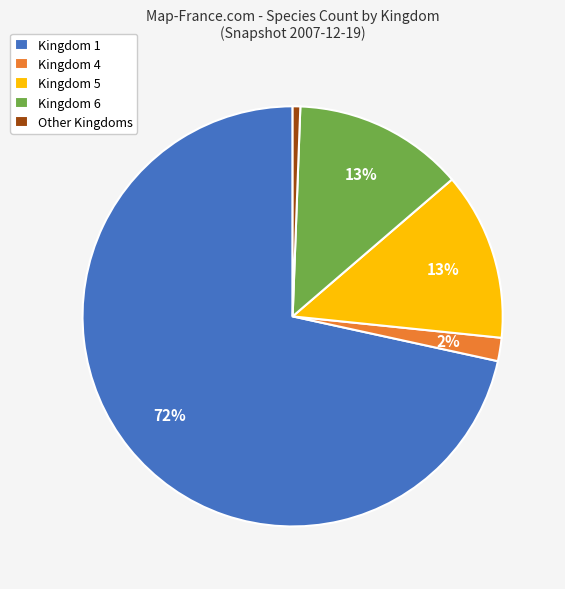

Between Other Kingdoms and Kingdom 5, which is larger?

Kingdom 5